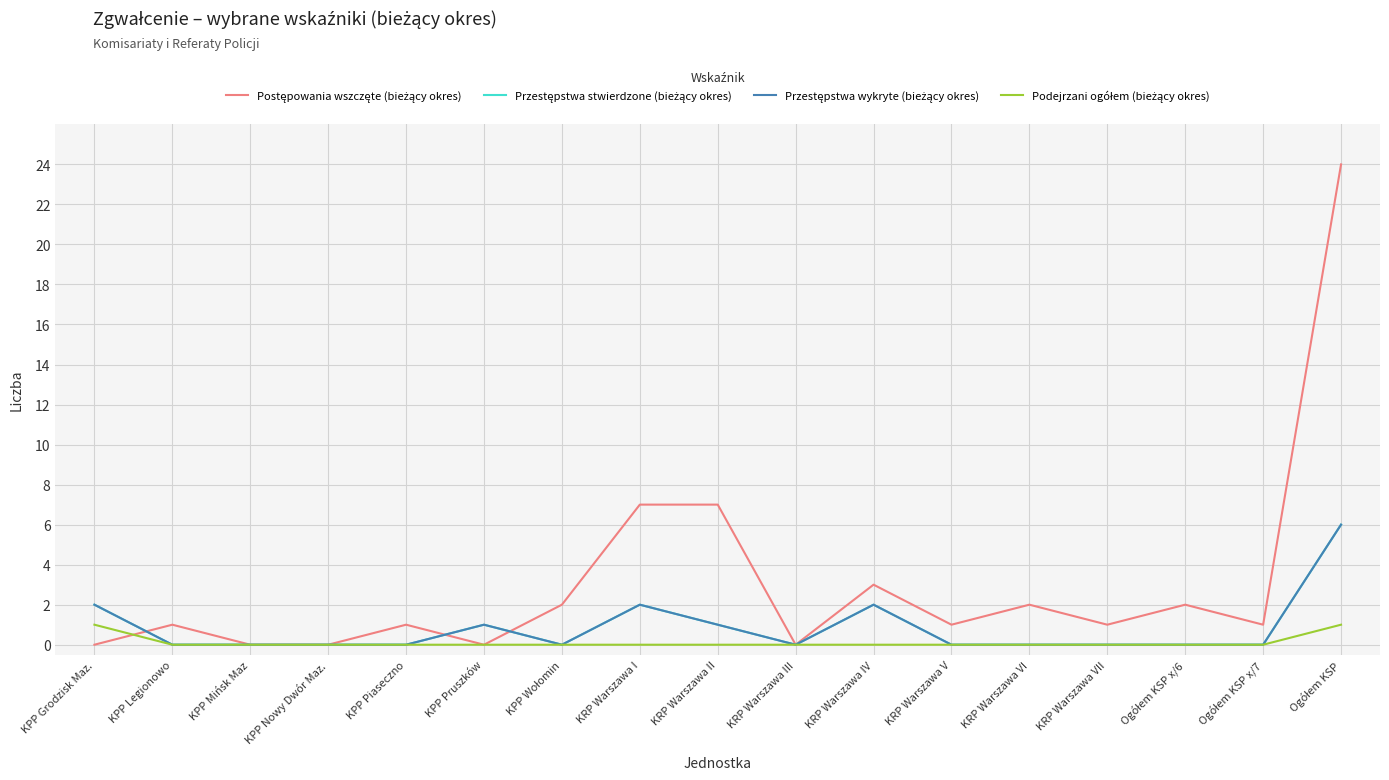

Does the chart have visible grid lines?

Yes